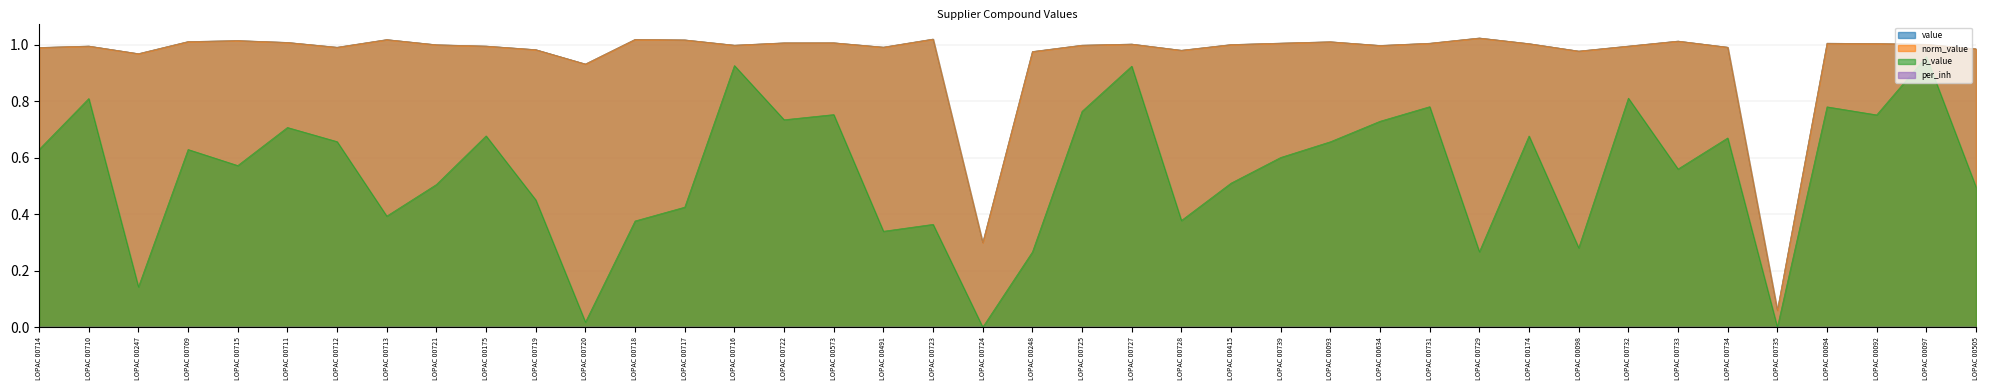

Reading right to left, extract all data points from this chart.

value: LOPAC 00505=1.0	LOPAC 00097=1.0	LOPAC 00092=1.0	LOPAC 00094=1.0	LOPAC 00735=0.1	LOPAC 00734=1.0	LOPAC 00733=1.0	LOPAC 00732=1.0	LOPAC 00098=1.0	LOPAC 00174=1.0	LOPAC 00729=1.0	LOPAC 00731=1.0	LOPAC 00634=1.0	LOPAC 00093=1.0	LOPAC 00739=1.0	LOPAC 00415=1.0	LOPAC 00728=1.0	LOPAC 00727=1.0	LOPAC 00725=1.0	LOPAC 00248=1.0	LOPAC 00724=0.3	LOPAC 00723=1.0	LOPAC 00491=1.0	LOPAC 00573=1.0	LOPAC 00722=1.0	LOPAC 00716=1.0	LOPAC 00717=1.0	LOPAC 00718=1.0	LOPAC 00720=0.9	LOPAC 00719=1.0	LOPAC 00175=1.0	LOPAC 00721=1.0	LOPAC 00713=1.0	LOPAC 00712=1.0	LOPAC 00711=1.0	LOPAC 00715=1.0	LOPAC 00709=1.0	LOPAC 00247=1.0	LOPAC 00710=1.0	LOPAC 00714=1.0
norm_value: LOPAC 00505=1.0	LOPAC 00097=1.0	LOPAC 00092=1.0	LOPAC 00094=1.0	LOPAC 00735=0.1	LOPAC 00734=1.0	LOPAC 00733=1.0	LOPAC 00732=1.0	LOPAC 00098=1.0	LOPAC 00174=1.0	LOPAC 00729=1.0	LOPAC 00731=1.0	LOPAC 00634=1.0	LOPAC 00093=1.0	LOPAC 00739=1.0	LOPAC 00415=1.0	LOPAC 00728=1.0	LOPAC 00727=1.0	LOPAC 00725=1.0	LOPAC 00248=1.0	LOPAC 00724=0.3	LOPAC 00723=1.0	LOPAC 00491=1.0	LOPAC 00573=1.0	LOPAC 00722=1.0	LOPAC 00716=1.0	LOPAC 00717=1.0	LOPAC 00718=1.0	LOPAC 00720=0.9	LOPAC 00719=1.0	LOPAC 00175=1.0	LOPAC 00721=1.0	LOPAC 00713=1.0	LOPAC 00712=1.0	LOPAC 00711=1.0	LOPAC 00715=1.0	LOPAC 00709=1.0	LOPAC 00247=1.0	LOPAC 00710=1.0	LOPAC 00714=1.0
p_value: LOPAC 00505=0.5	LOPAC 00097=1.0	LOPAC 00092=0.8	LOPAC 00094=0.8	LOPAC 00735=0.0	LOPAC 00734=0.7	LOPAC 00733=0.6	LOPAC 00732=0.8	LOPAC 00098=0.3	LOPAC 00174=0.7	LOPAC 00729=0.3	LOPAC 00731=0.8	LOPAC 00634=0.7	LOPAC 00093=0.7	LOPAC 00739=0.6	LOPAC 00415=0.5	LOPAC 00728=0.4	LOPAC 00727=0.9	LOPAC 00725=0.8	LOPAC 00248=0.3	LOPAC 00724=0.0	LOPAC 00723=0.4	LOPAC 00491=0.3	LOPAC 00573=0.8	LOPAC 00722=0.7	LOPAC 00716=0.9	LOPAC 00717=0.4	LOPAC 00718=0.4	LOPAC 00720=0.0	LOPAC 00719=0.5	LOPAC 00175=0.7	LOPAC 00721=0.5	LOPAC 00713=0.4	LOPAC 00712=0.7	LOPAC 00711=0.7	LOPAC 00715=0.6	LOPAC 00709=0.6	LOPAC 00247=0.1	LOPAC 00710=0.8	LOPAC 00714=0.6